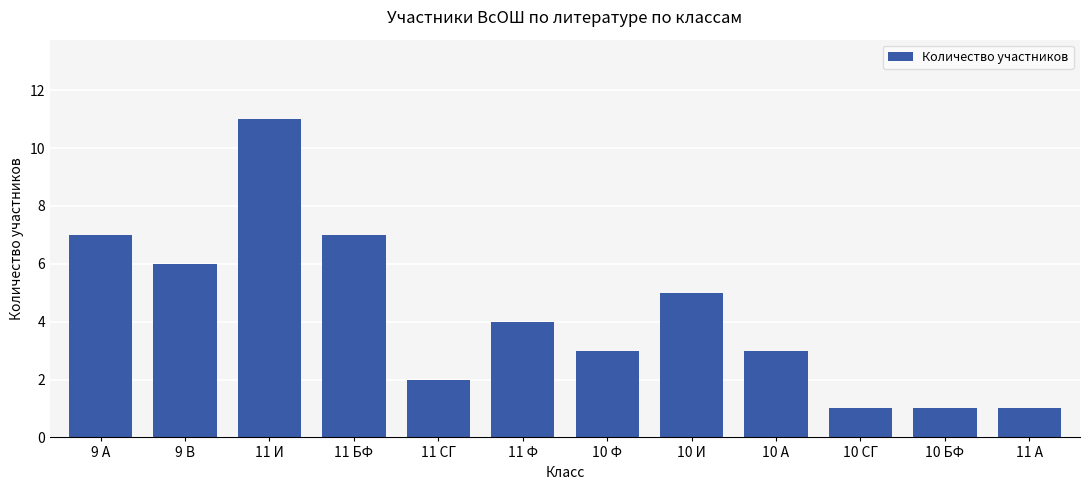

Between 9 В and 10 СГ, which is larger?

9 В